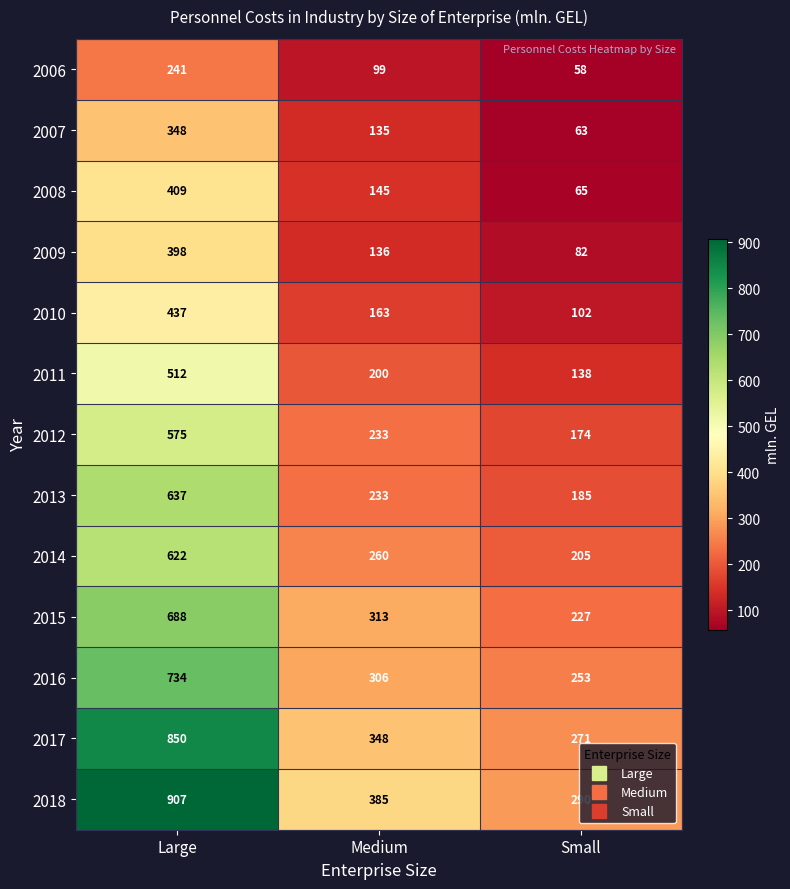

The value of 2008 at Large is 409. True or false?

True